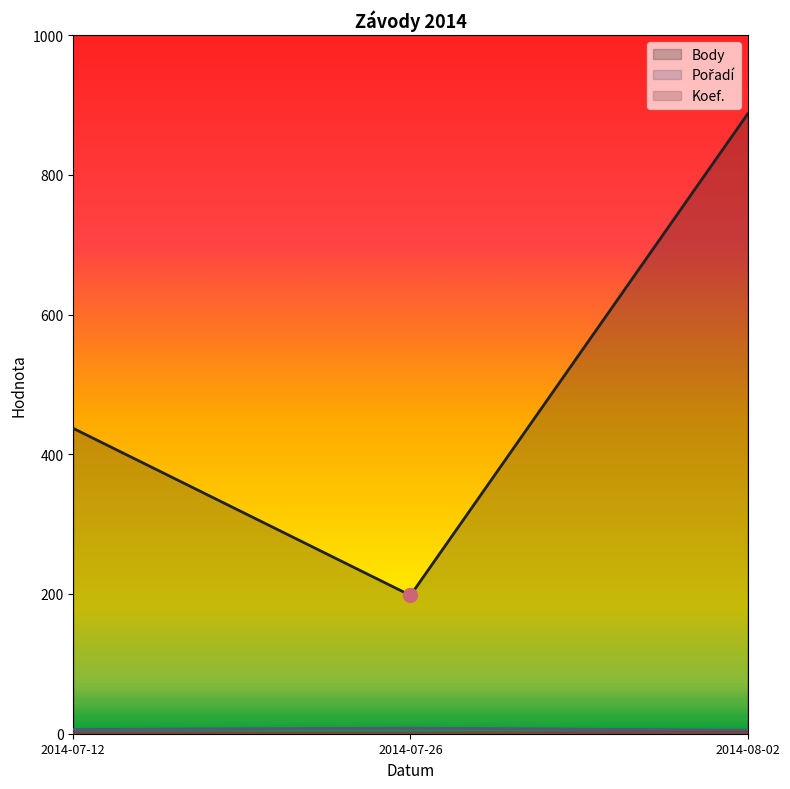

At which category is the sum across all series the highest?

2014-08-02